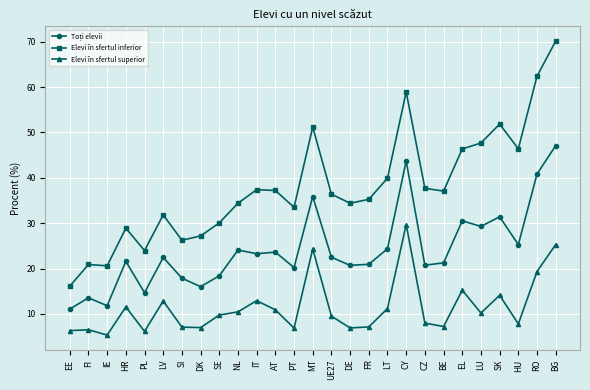

What is the label of the 14th point from the right?

MT